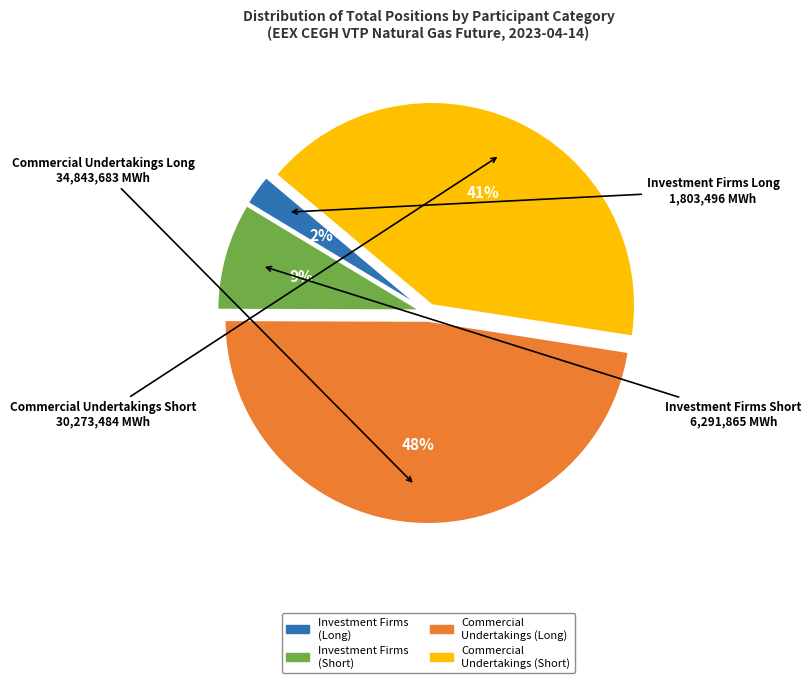

Is there a majority slice in this chart?

No